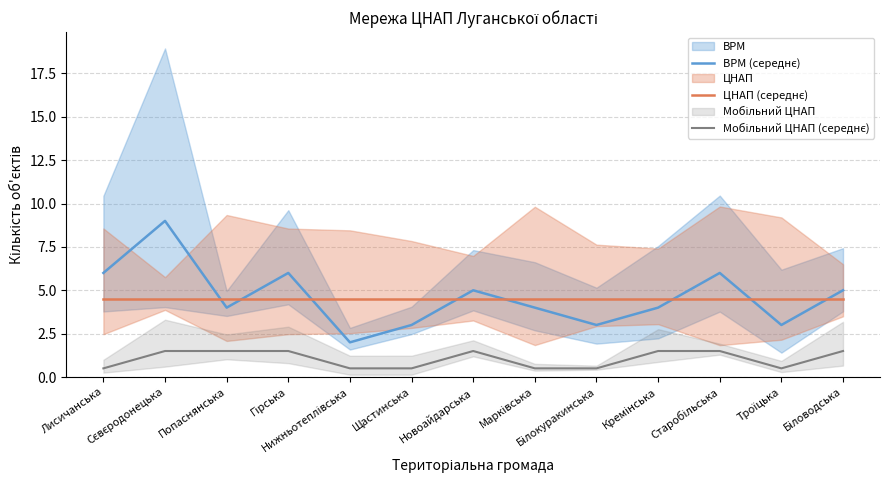

Between Новоайдарська and Старобільська, which series saw the biggest shift?

ВРМ (середнє)